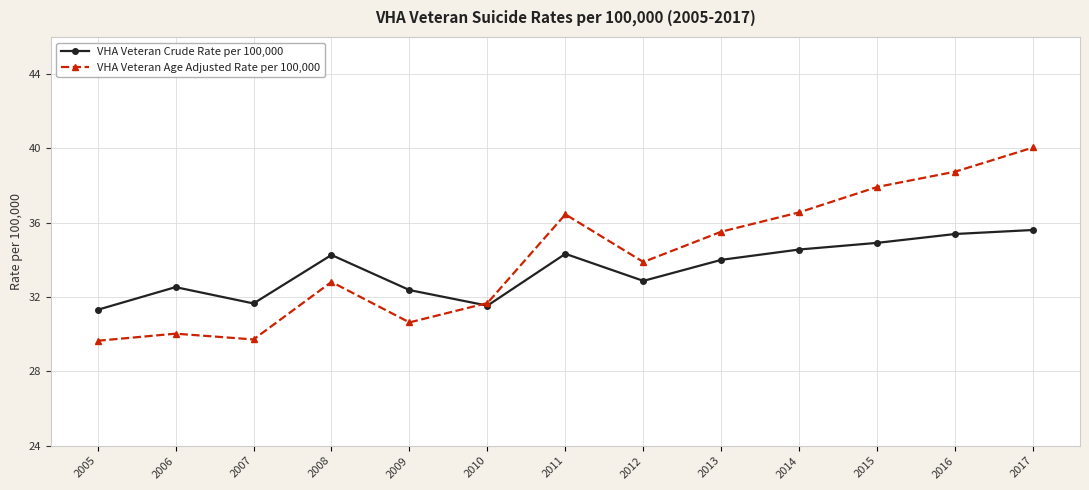

Rank the series by their maximum value, from lowest to highest.

VHA Veteran Crude Rate per 100,000, VHA Veteran Age Adjusted Rate per 100,000